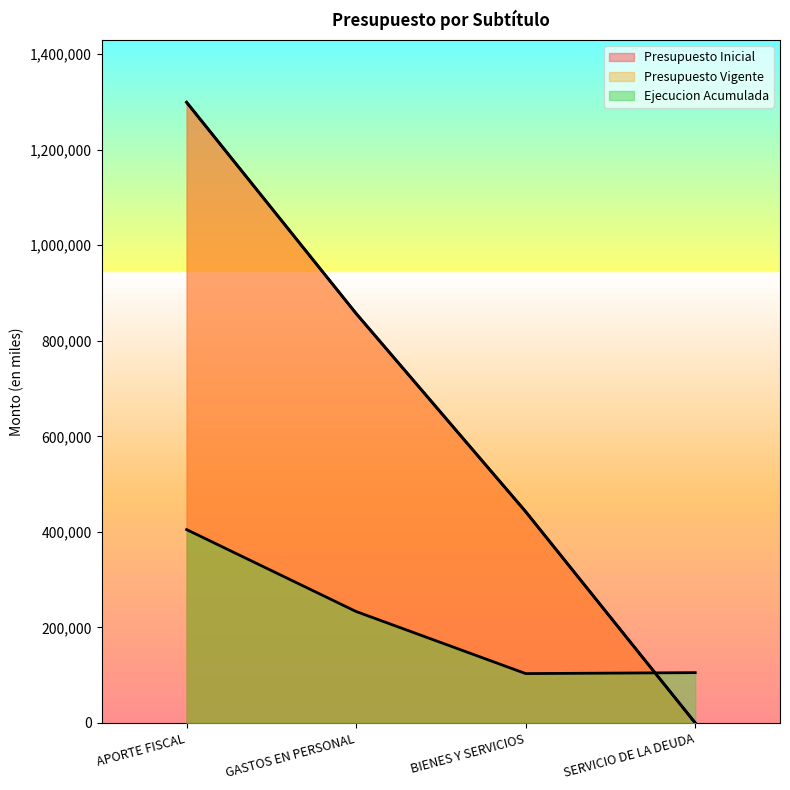

What is the value of the Ejecucion Acumulada point at the 1st from the left?

404771